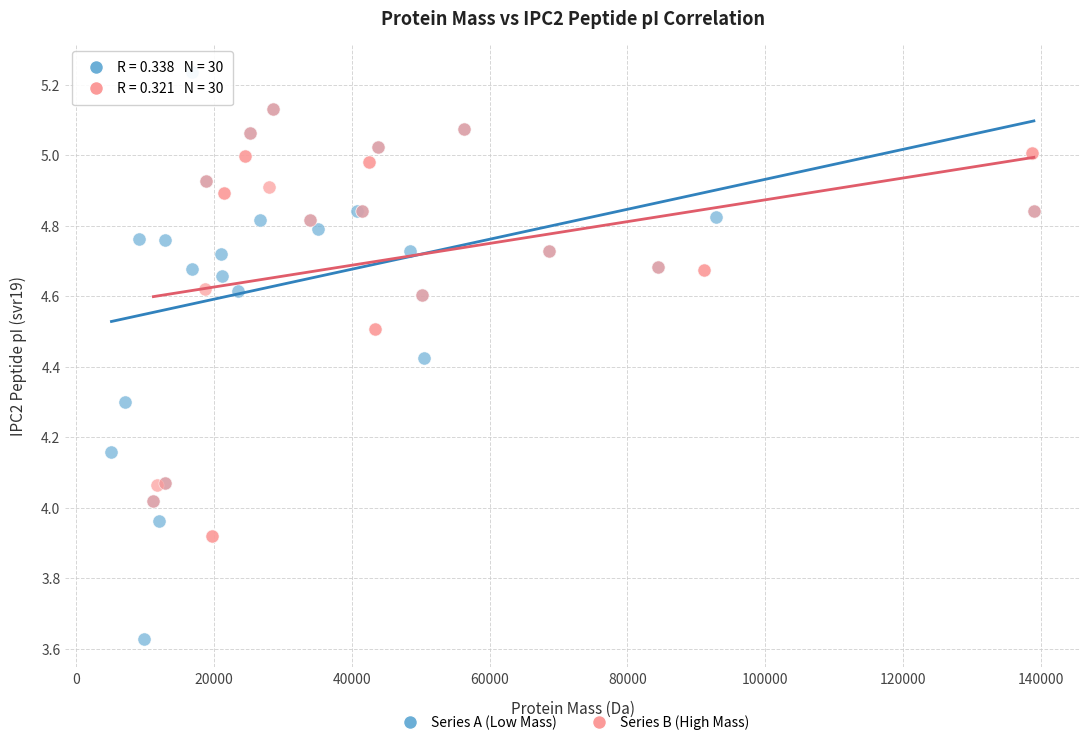

Which series contains the highest Y value?

Series A (Low Mass)